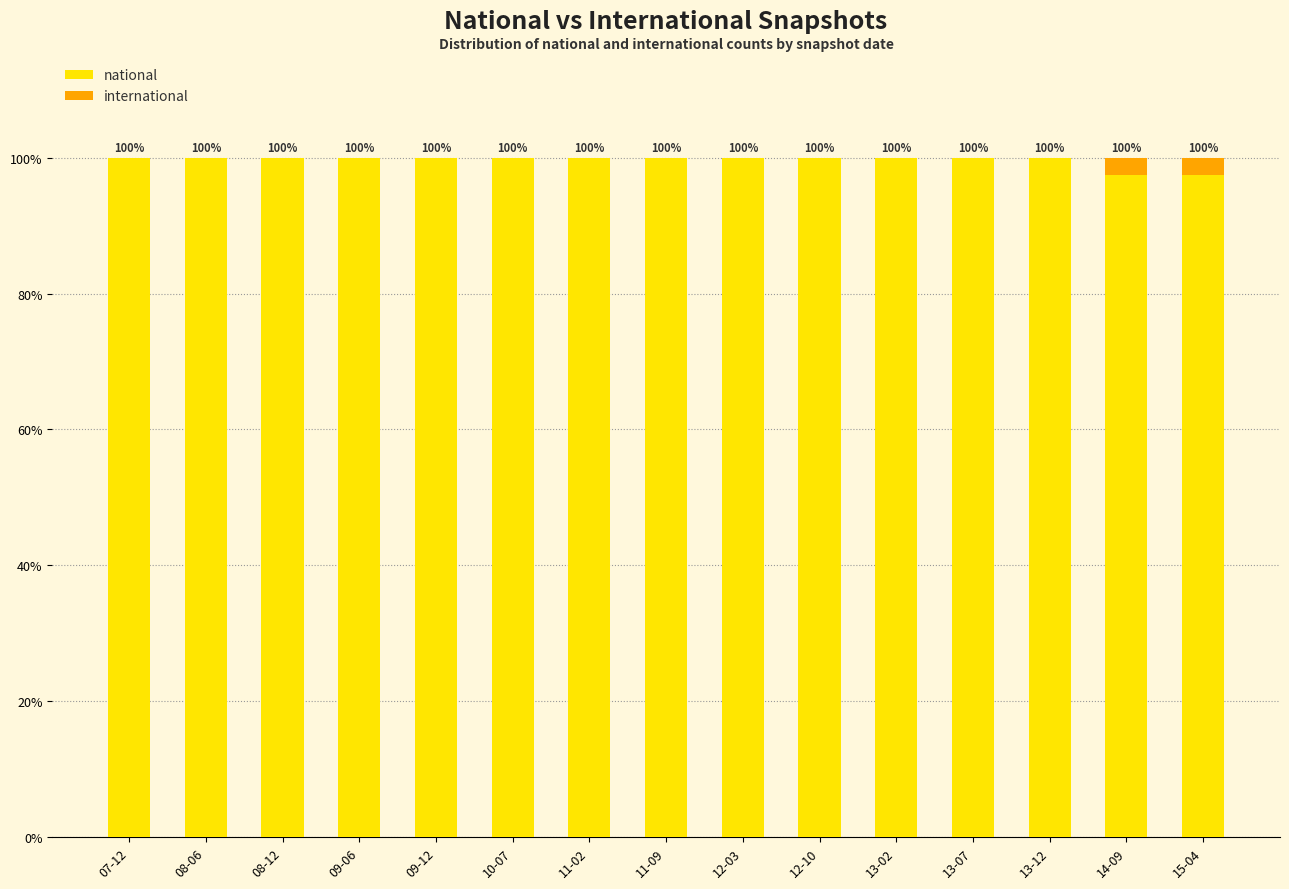

The value of national at 13-07 is 169.1. True or false?

False